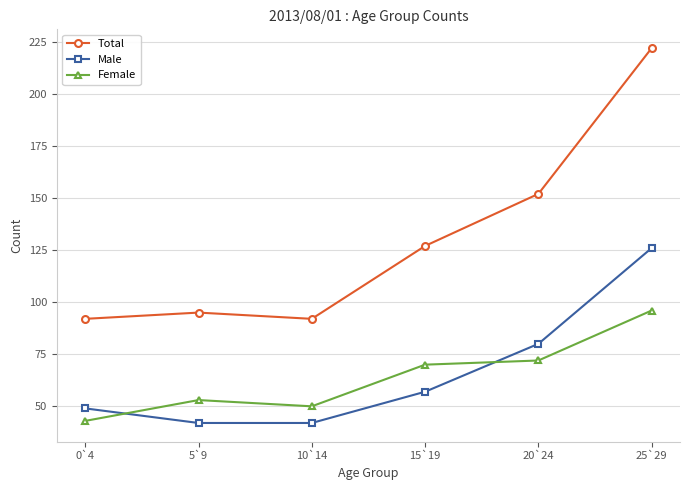

Does the chart display data point markers on the line(s)?

Yes